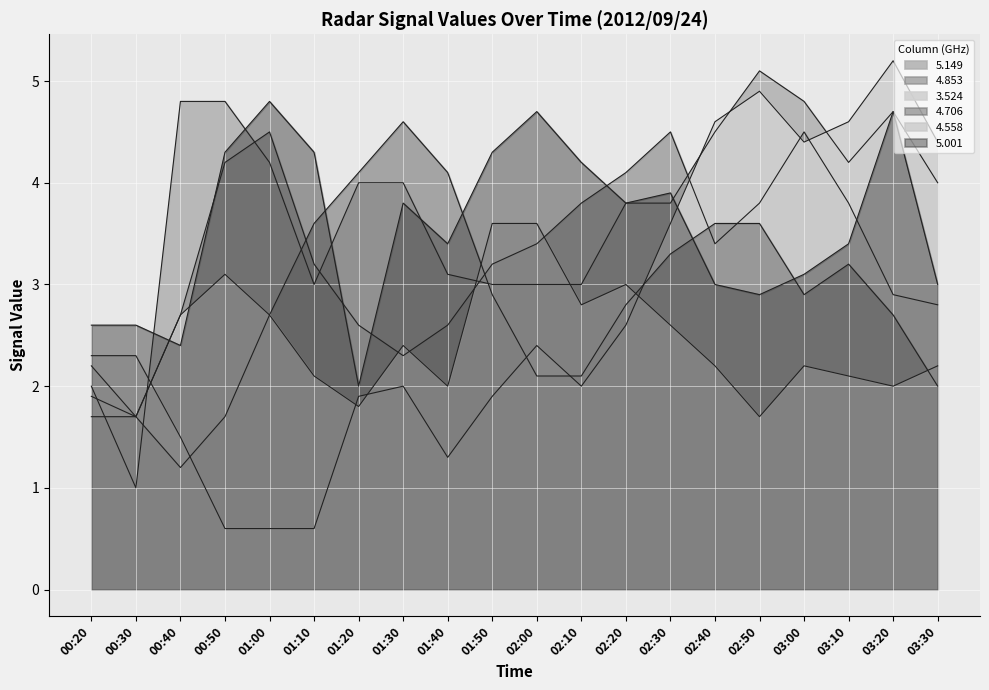

Reading left to right, extract all data points from this chart.

5.149: 00:20=2.0	00:30=1.0	00:40=4.8	00:50=4.8	01:00=4.2	01:10=3.0	01:20=4.0	01:30=4.0	01:40=3.1	01:50=3.0	02:00=3.0	02:10=3.0	02:20=3.8	02:30=3.8	02:40=4.5	02:50=5.1	03:00=4.8	03:10=4.2	03:20=4.7	03:30=4.0
4.853: 00:20=1.9	00:30=1.7	00:40=2.7	00:50=4.2	01:00=4.5	01:10=3.2	01:20=2.6	01:30=2.3	01:40=2.6	01:50=3.2	02:00=3.4	02:10=3.8	02:20=4.1	02:30=4.5	02:40=3.4	02:50=3.8	03:00=4.5	03:10=3.8	03:20=2.9	03:30=2.8
3.524: 00:20=2.3	00:30=2.3	00:40=1.5	00:50=0.6	01:00=0.6	01:10=0.6	01:20=1.9	01:30=2.0	01:40=1.3	01:50=1.9	02:00=2.4	02:10=2.0	02:20=2.6	02:30=3.6	02:40=4.6	02:50=4.9	03:00=4.4	03:10=4.6	03:20=5.2	03:30=4.4
4.706: 00:20=1.7	00:30=1.7	00:40=1.2	00:50=1.7	01:00=2.7	01:10=3.6	01:20=4.1	01:30=4.6	01:40=4.1	01:50=2.9	02:00=2.1	02:10=2.1	02:20=2.8	02:30=3.3	02:40=3.6	02:50=3.6	03:00=2.9	03:10=3.2	03:20=2.7	03:30=2.0
4.558: 00:20=2.2	00:30=1.7	00:40=2.7	00:50=3.1	01:00=2.7	01:10=2.1	01:20=1.8	01:30=2.4	01:40=2.0	01:50=3.6	02:00=3.6	02:10=2.8	02:20=3.0	02:30=2.6	02:40=2.2	02:50=1.7	03:00=2.2	03:10=2.1	03:20=2.0	03:30=2.2
5.001: 00:20=2.6	00:30=2.6	00:40=2.4	00:50=4.3	01:00=4.8	01:10=4.3	01:20=2.0	01:30=3.8	01:40=3.4	01:50=4.3	02:00=4.7	02:10=4.2	02:20=3.8	02:30=3.9	02:40=3.0	02:50=2.9	03:00=3.1	03:10=3.4	03:20=4.7	03:30=3.0